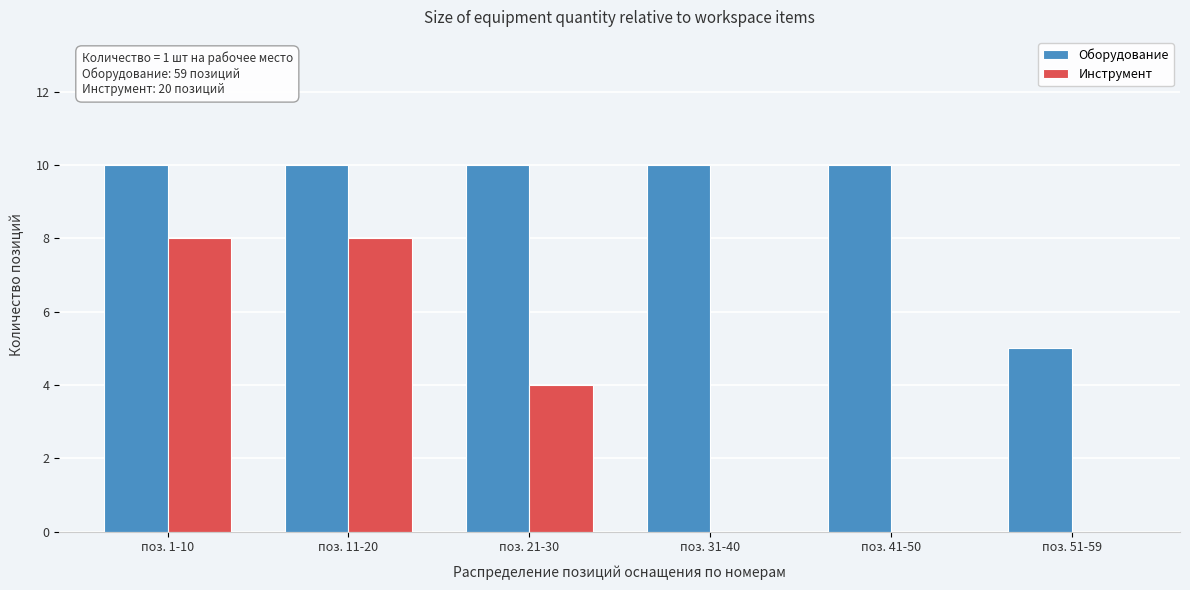

Reading left to right, list all the values displayed in this chart.

Оборудование: поз. 1-10=10	поз. 11-20=10	поз. 21-30=10	поз. 31-40=10	поз. 41-50=10	поз. 51-59=5
Инструмент: поз. 1-10=8	поз. 11-20=8	поз. 21-30=4	поз. 31-40=0	поз. 41-50=0	поз. 51-59=0